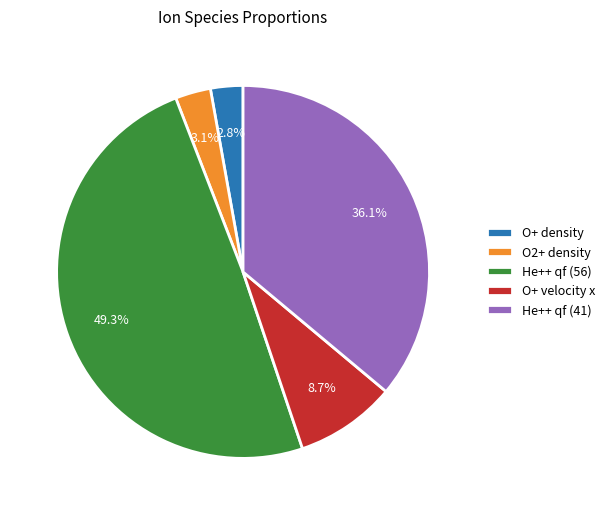

To the nearest percent, what is the combined percentage of O+ density and O2+ density?

6%